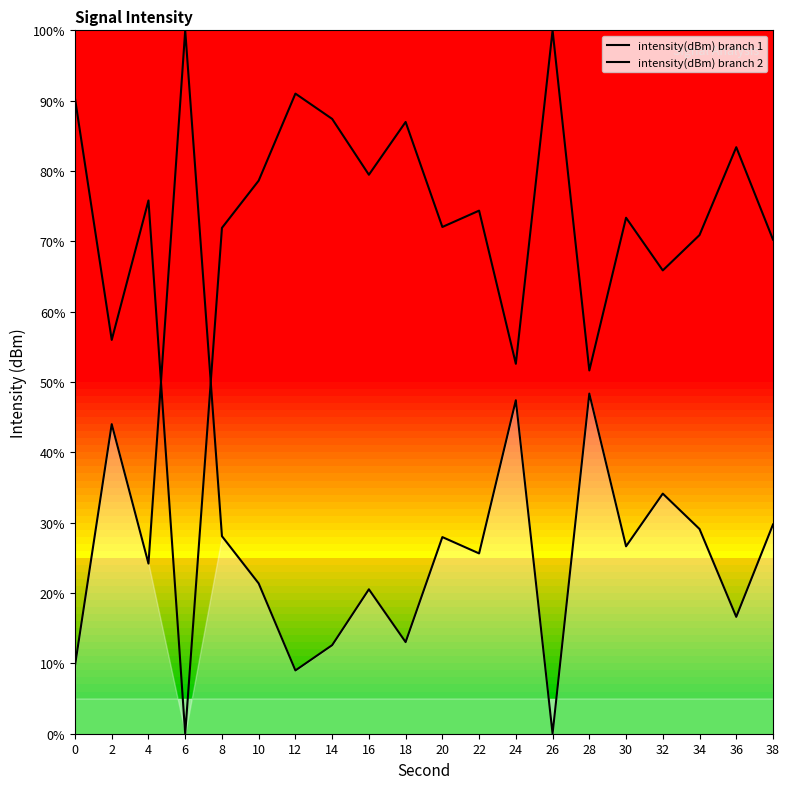

Is the value of intensity(dBm) branch 2 at 0 greater than the value of intensity(dBm) branch 1 at 36?

No